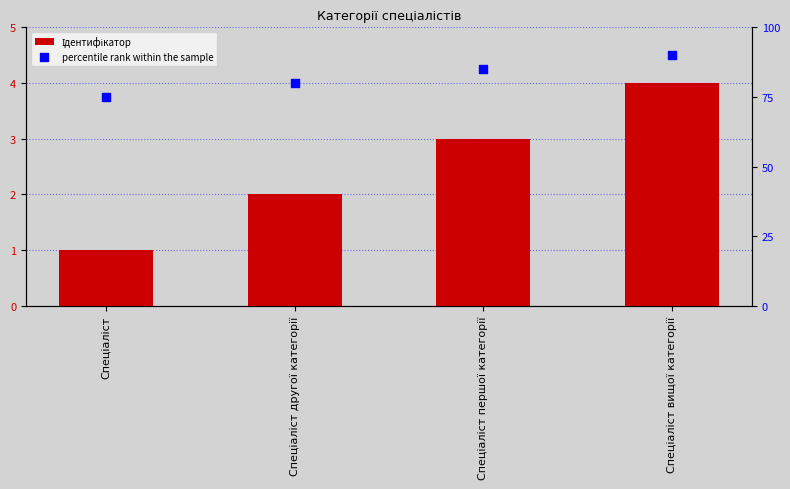

Which series contains the lowest Y value?

Ідентифікатор